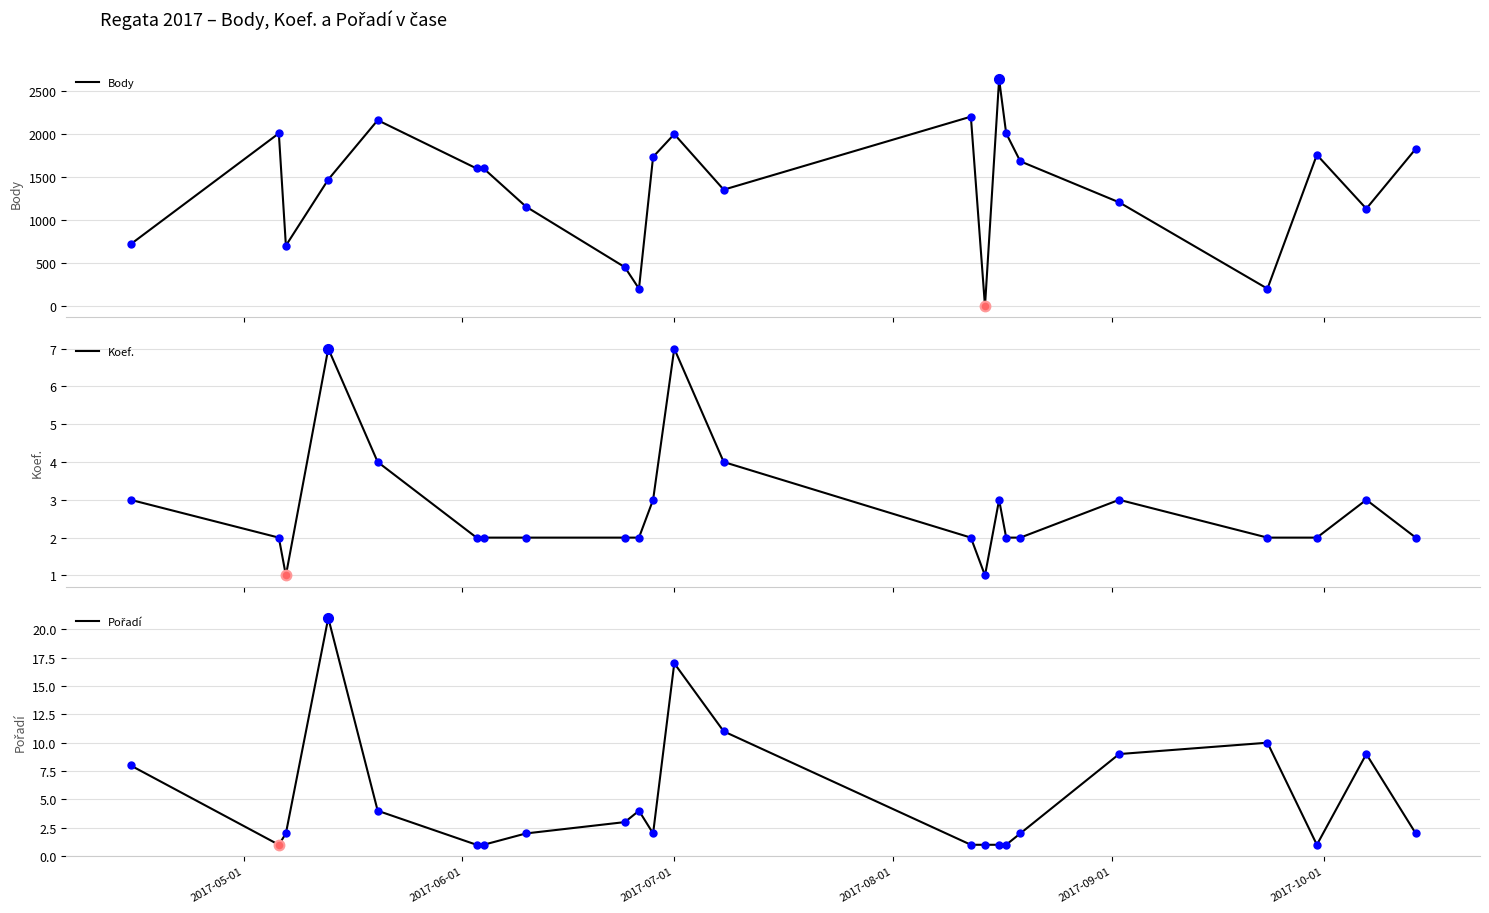

What is the highest value of the Body series?

2637